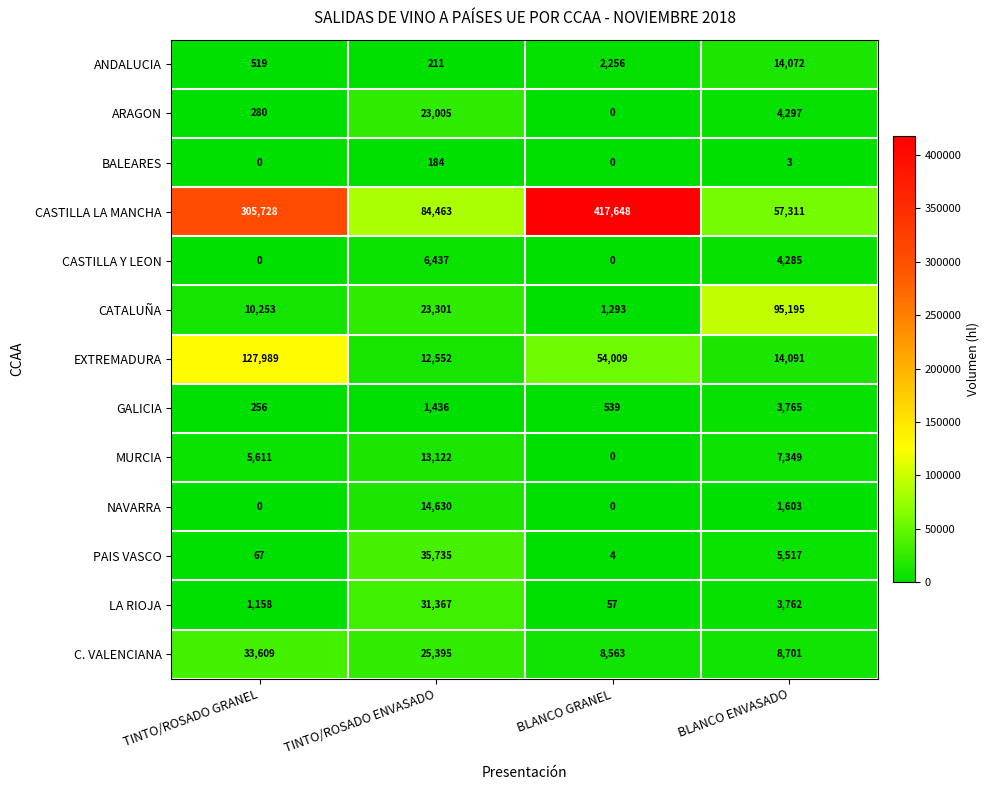

At which label is NAVARRA closest to 7315?

BLANCO ENVASADO